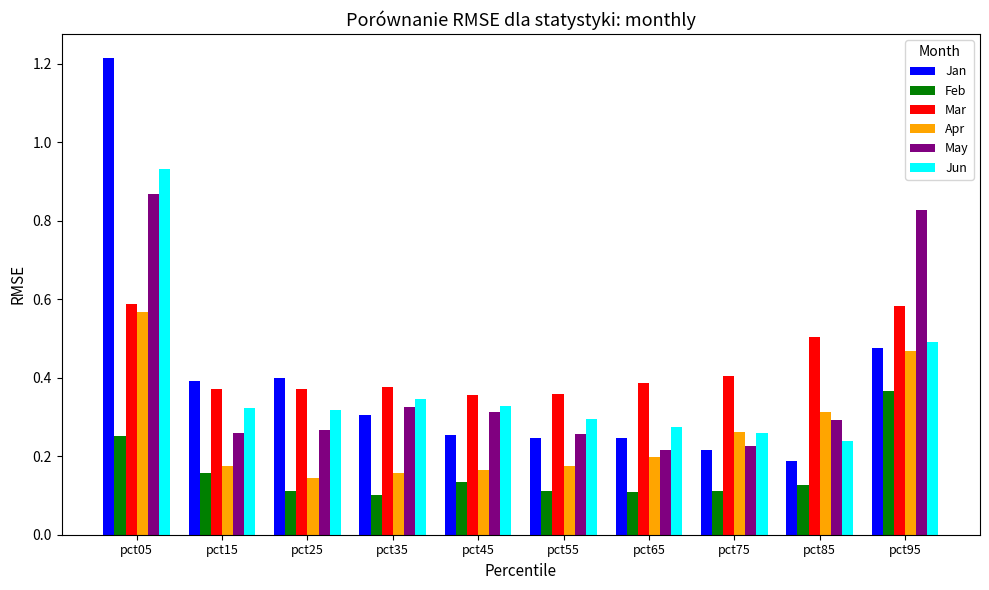

What is the spread (max minus min) of values at pct05?

1.0